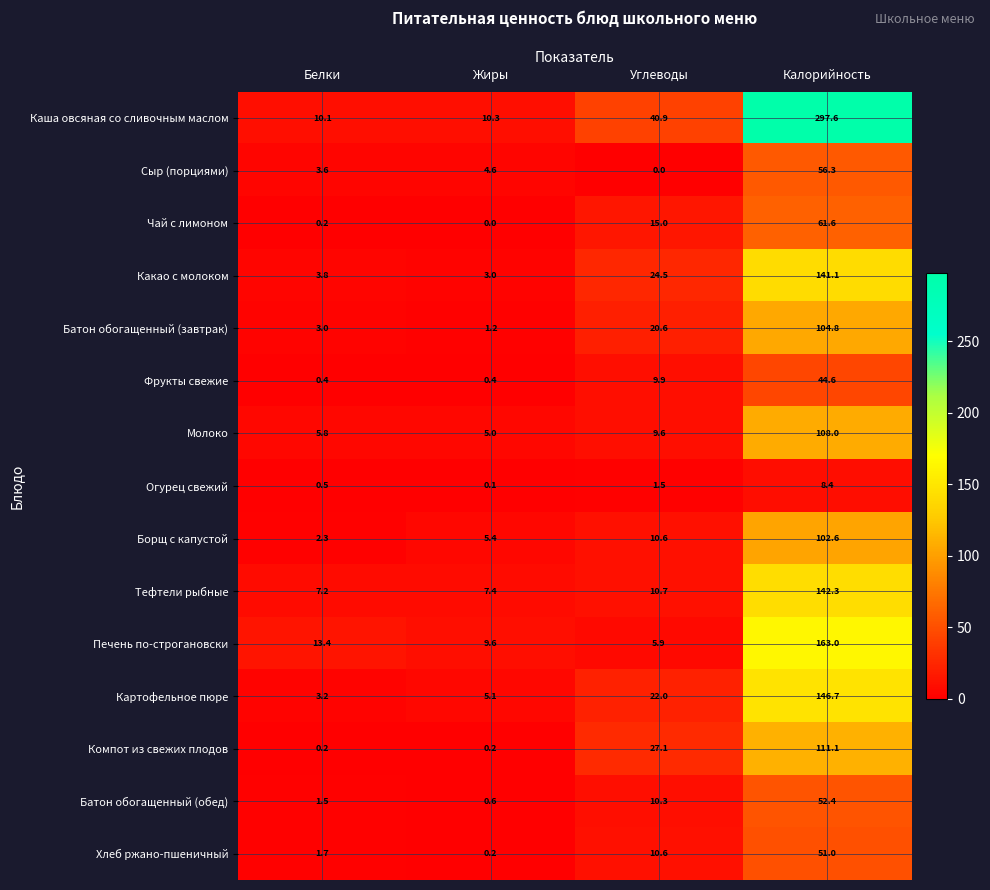

What is the sum of all Тефтели рыбные values?

167.6